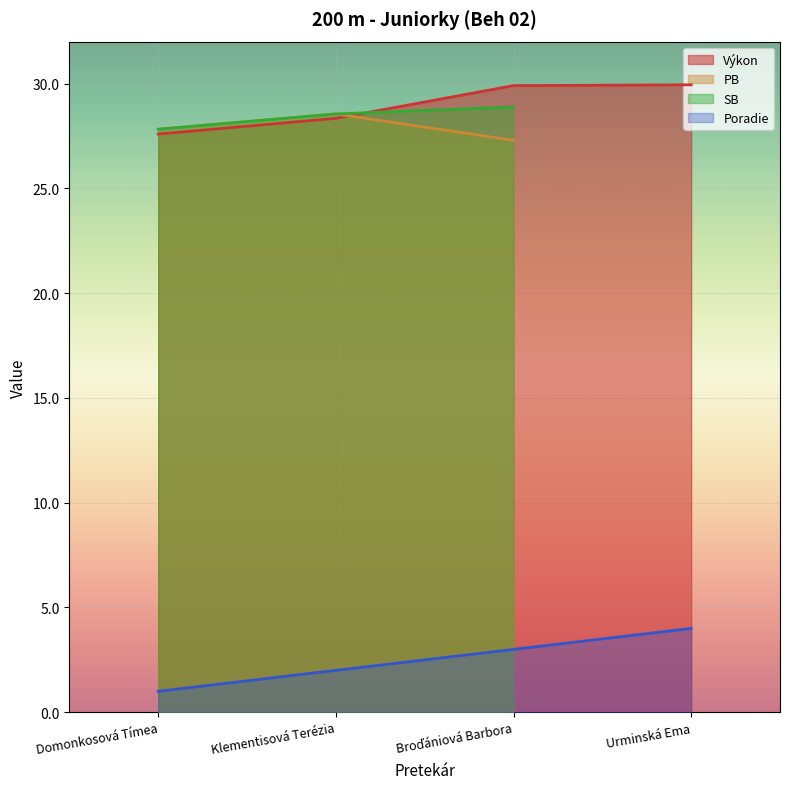

The Výkon series shows 38.4 at Domonkosová Tímea. True or false?

False